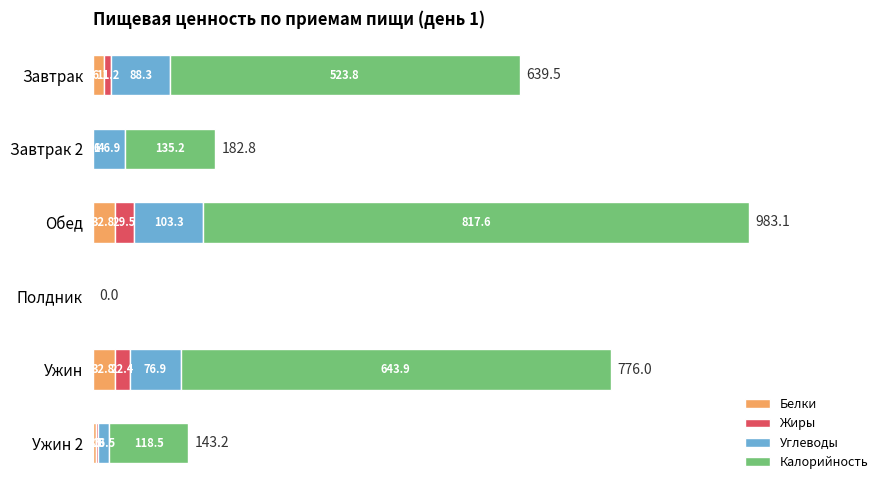

What is the approximate value of Белки at Обед?

32.8